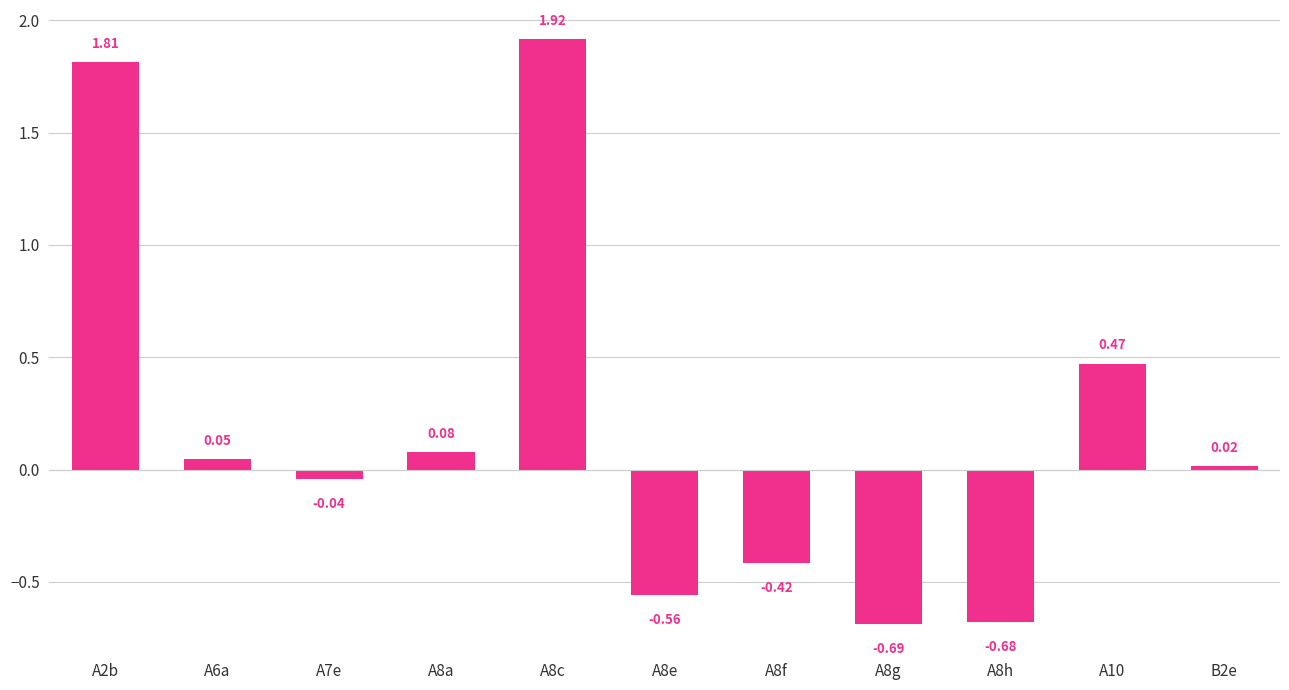

List the labels in order of value, largest first.

A8c, A2b, A10, A8a, A6a, B2e, A7e, A8f, A8e, A8h, A8g